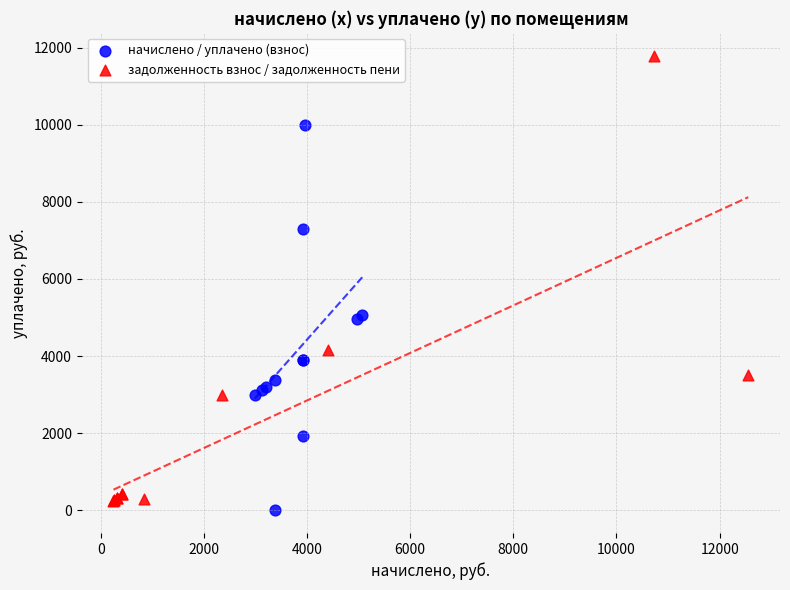

Which series contains the lowest Y value?

начислено / уплачено (взнос)